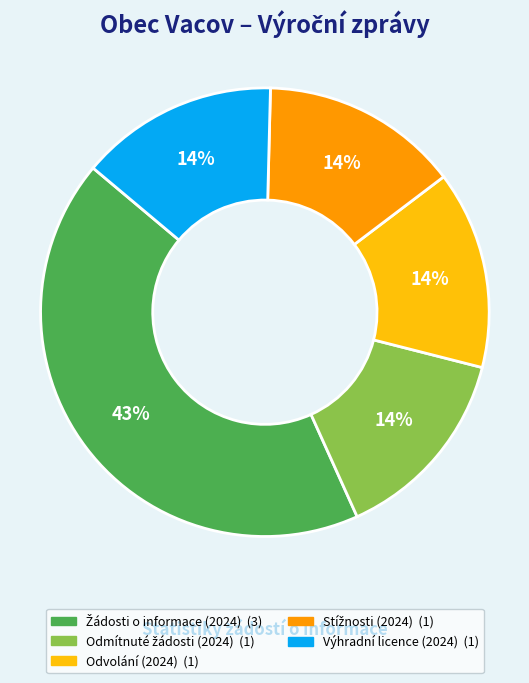

To the nearest percent, what is the average slice percentage?

20%